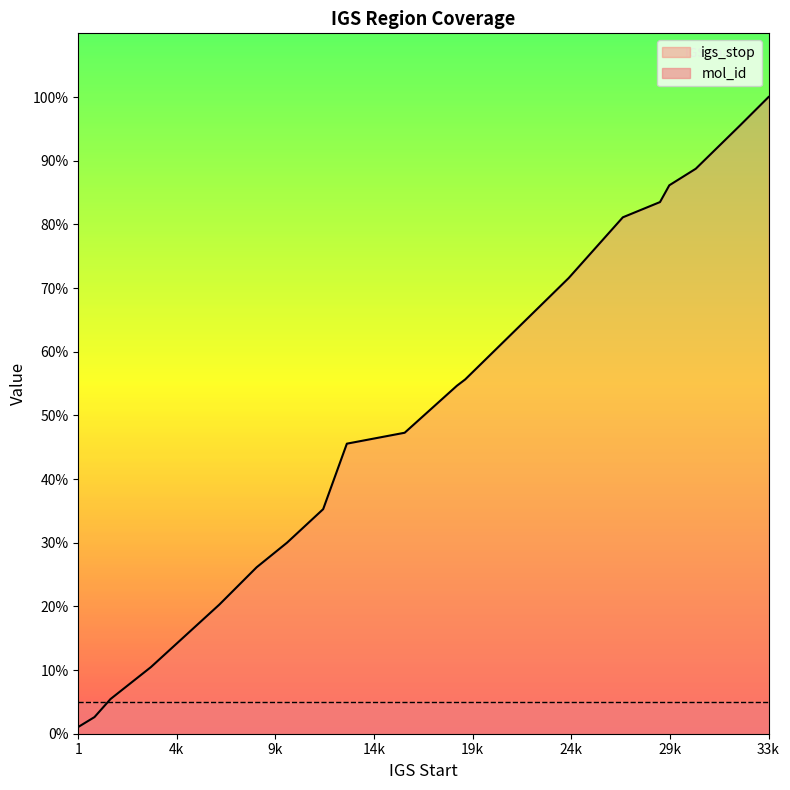

Which category has the lowest value across all series?

1